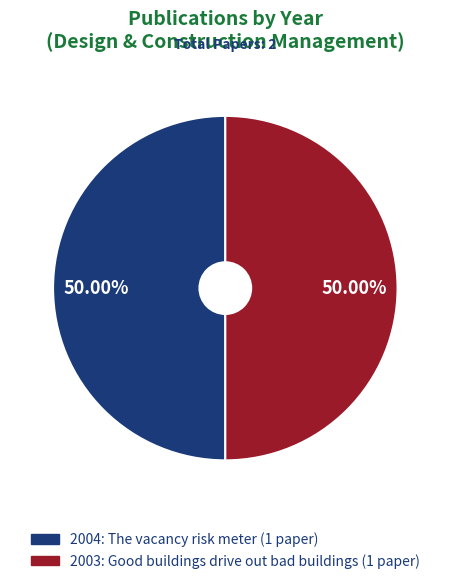

How many segments does this pie chart have?

2